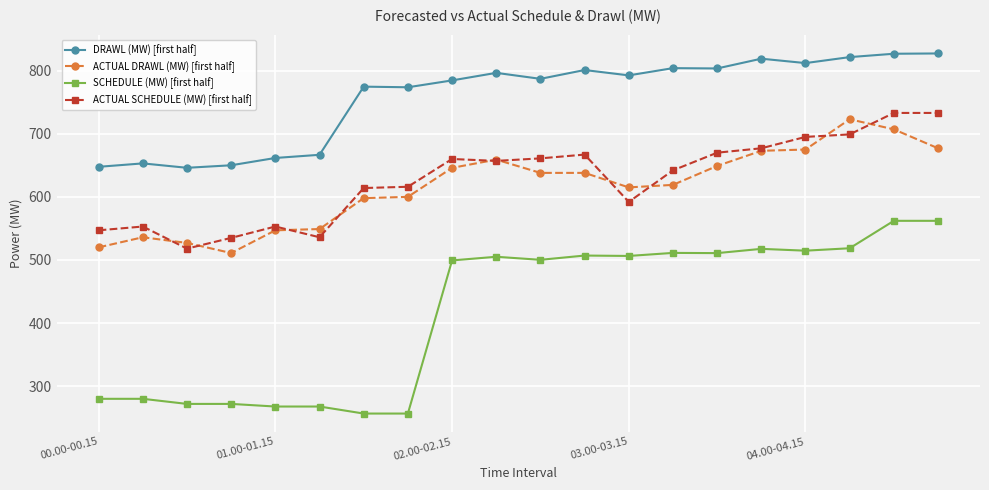

True or false: SCHEDULE (MW) [first half] and ACTUAL SCHEDULE (MW) [first half] cross at least once.

False